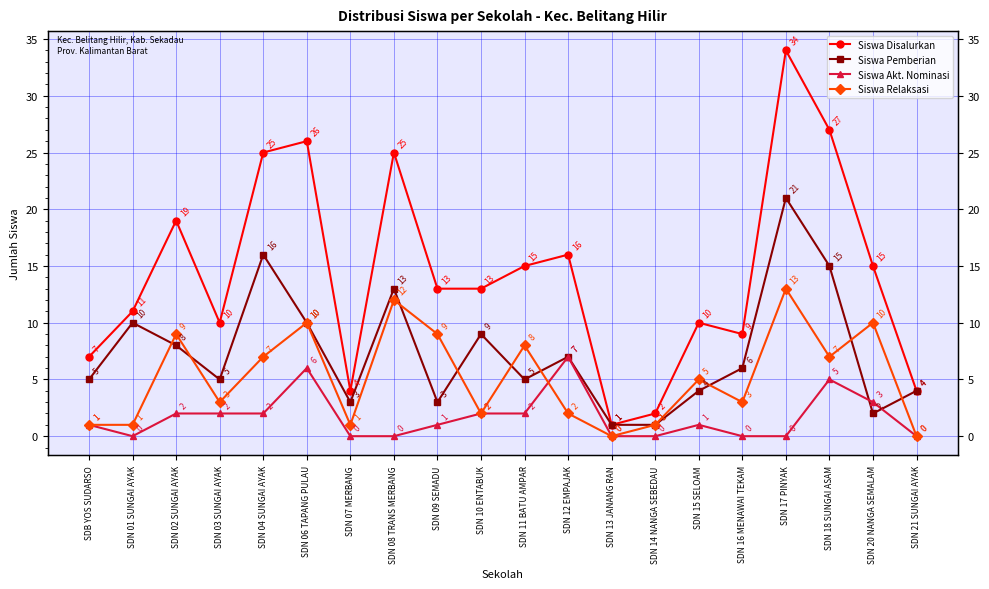

True or false: Siswa Pemberian has more than 2 points higher than both neighbors.

True